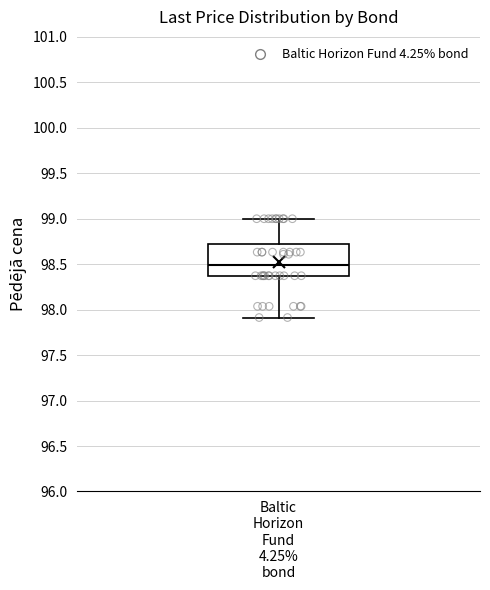

Read this box plot against the y-axis: the position of the median line, the range covered by the box, and the ends of both whiskers. The values are not printed on the chart, so give them approximately, as read against the axis.

median 98.50, box 98.35 to 98.70, whiskers 97.90 to 99.00